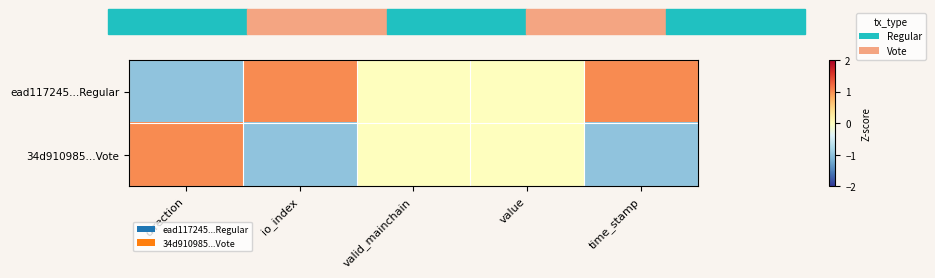

List the series in order of their peak value, lowest first.

ead117245...Regular, 34d910985...Vote